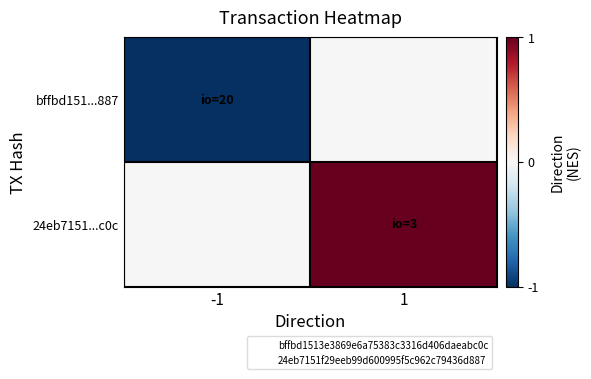

At -1, list the series in order from largest to smallest.

24eb7151...c0c, bffbd151...887